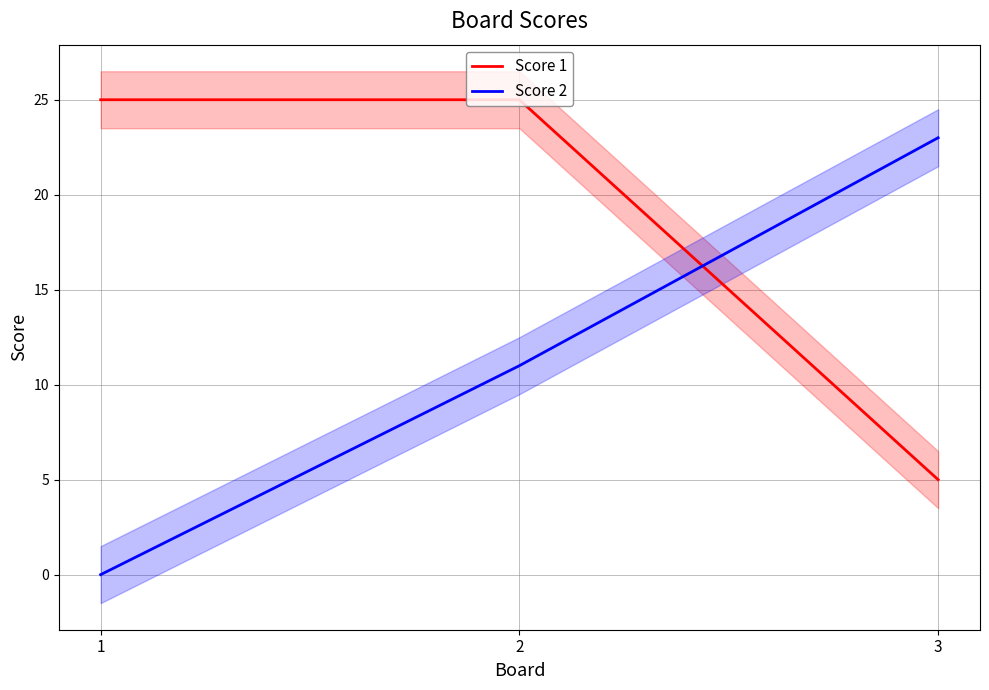

Which series has the largest total across all categories?

Score 1